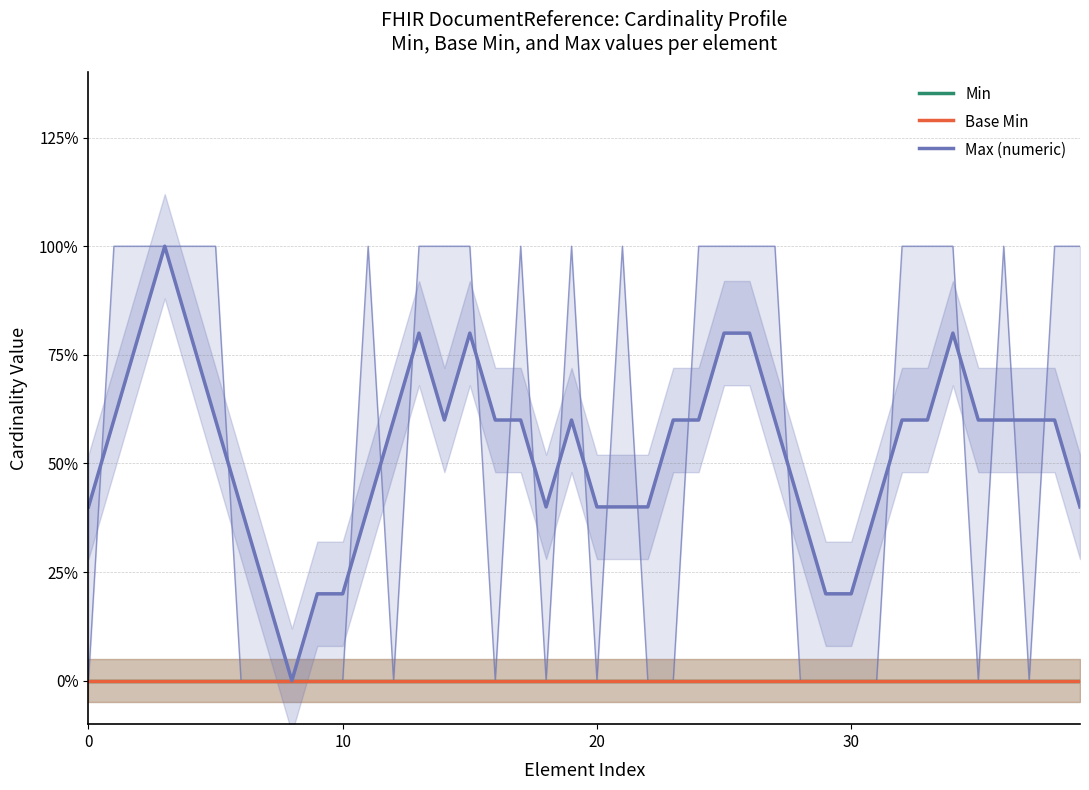

What is the total value across all series at 21?

0.4